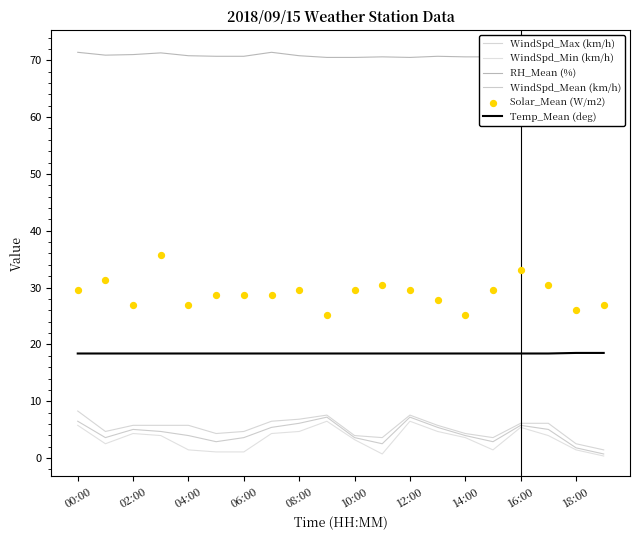

At how many categories does at least one series exceed 56?

20